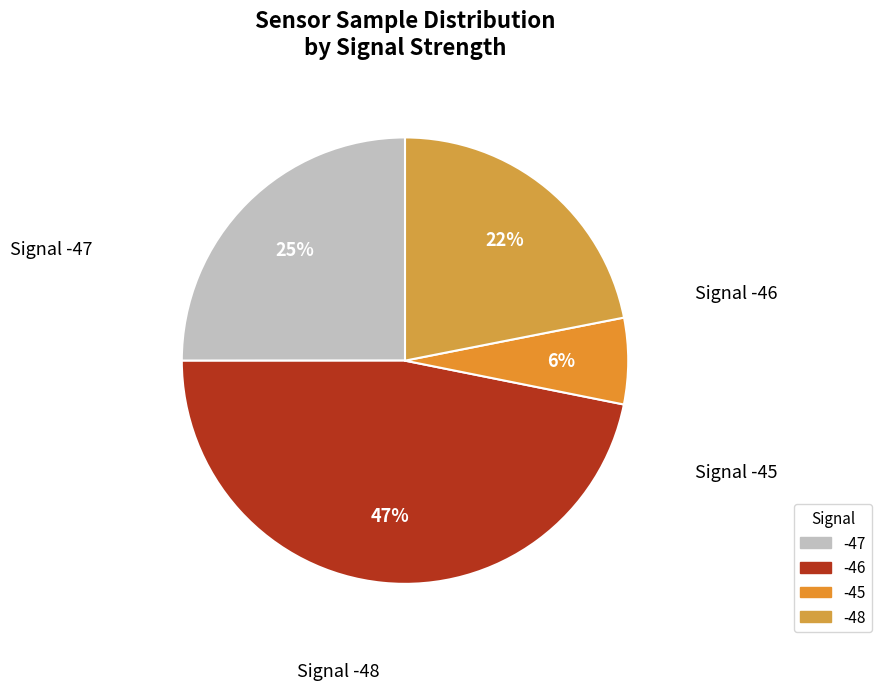

Which slice is the smallest?

-45